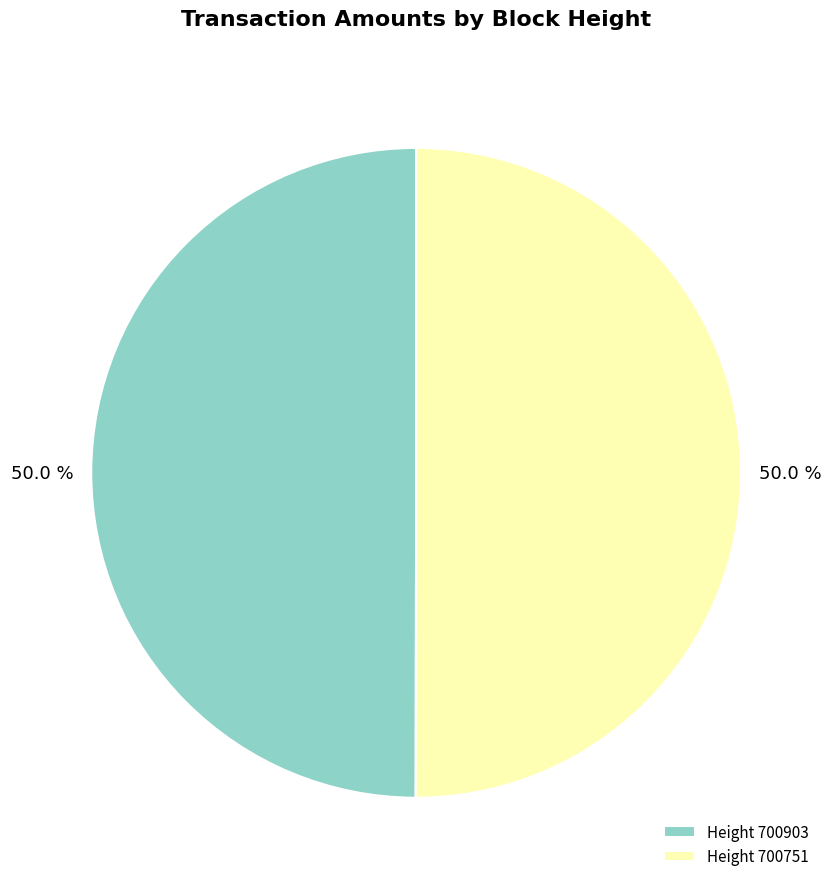

Approximately how many times larger is the value at Height 700751 compared to Height 700903?

1.0